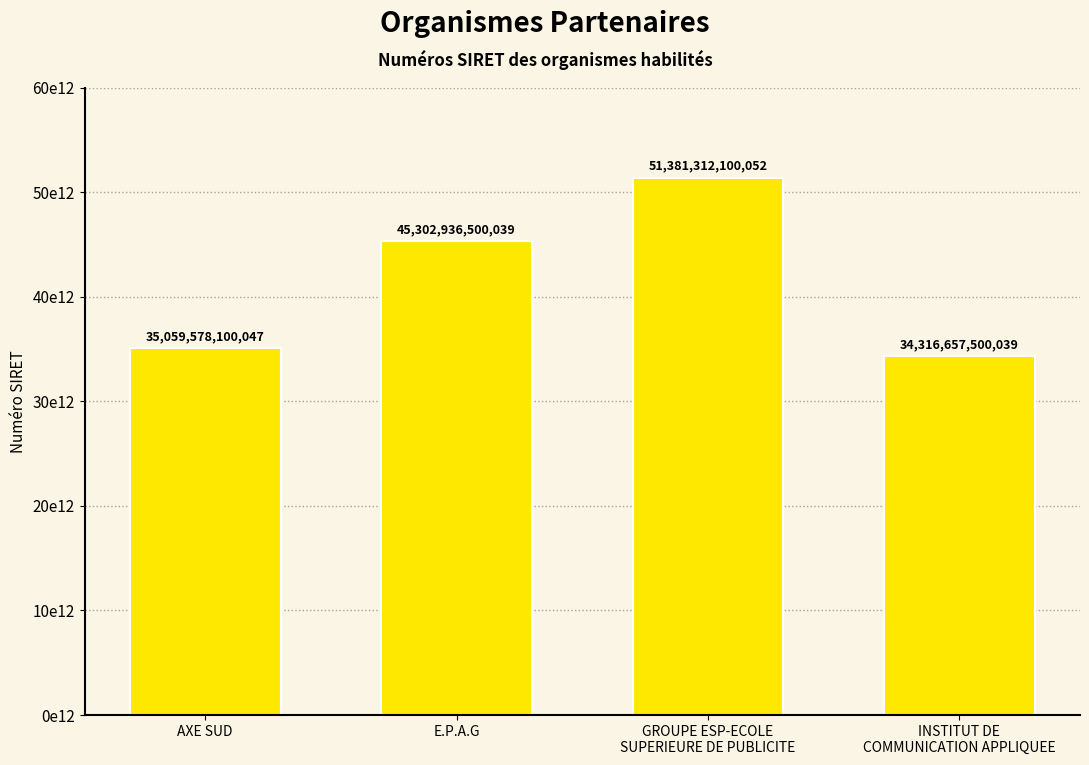

What is the value of the 2nd bar from the left?

45302936500039